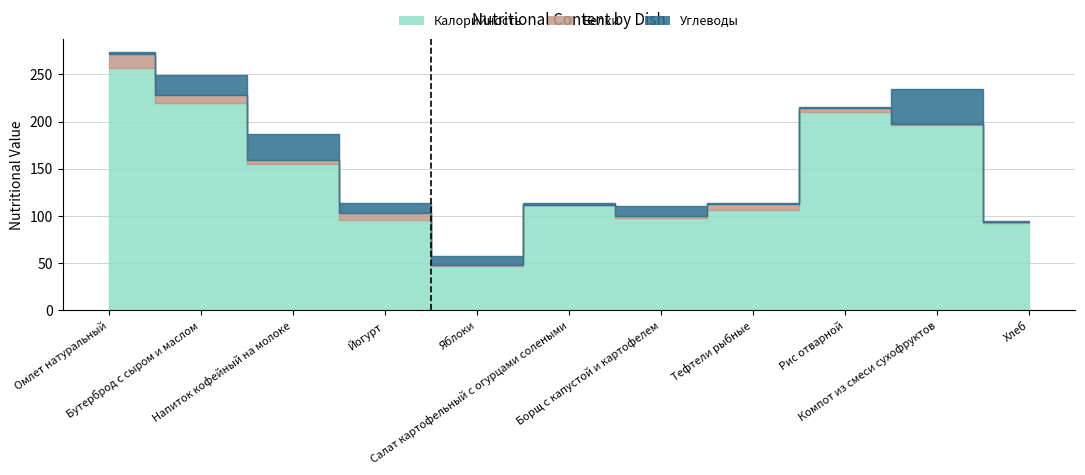

At which label is Углеводы closest to 19?

Бутерброд с сыром и маслом